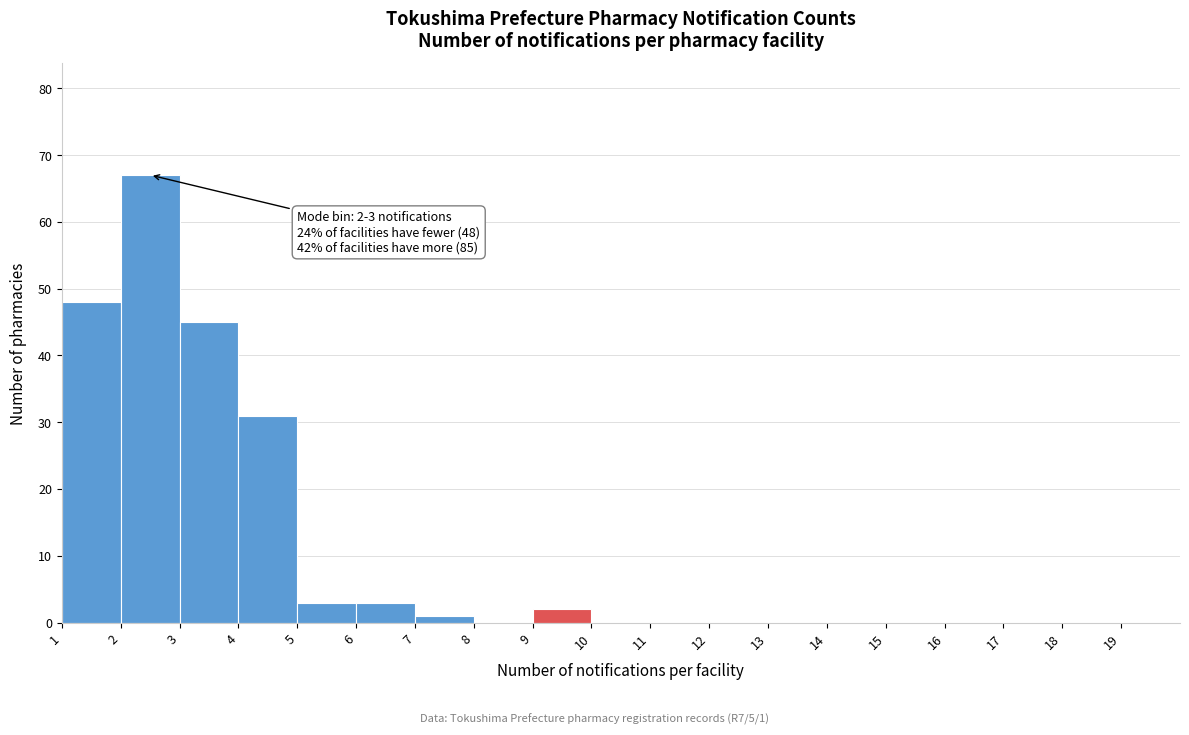

Over which range of the x-axis is the bar tallest?

2 to 3